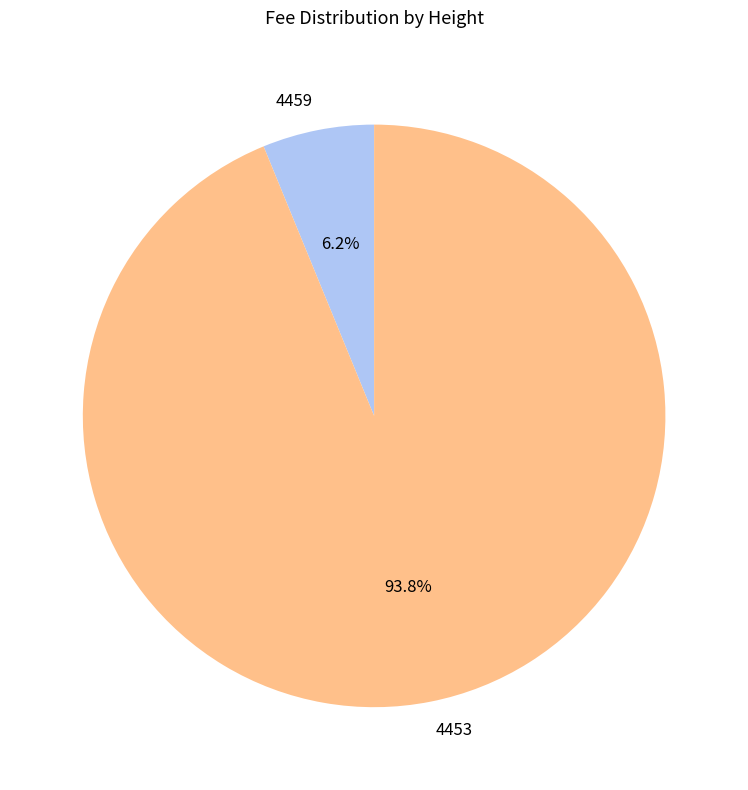

Between 4453 and 4459, which is larger?

4453